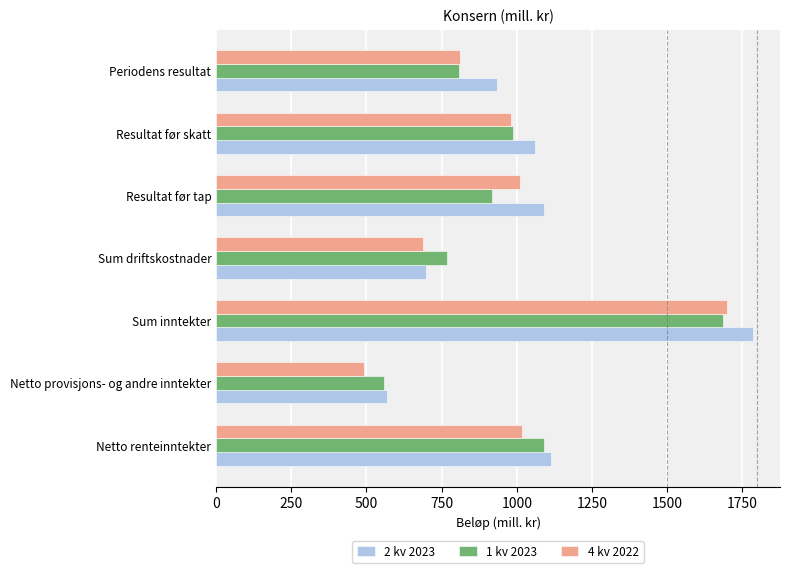

Which category has the highest value in the 4 kv 2022 series?

Sum inntekter